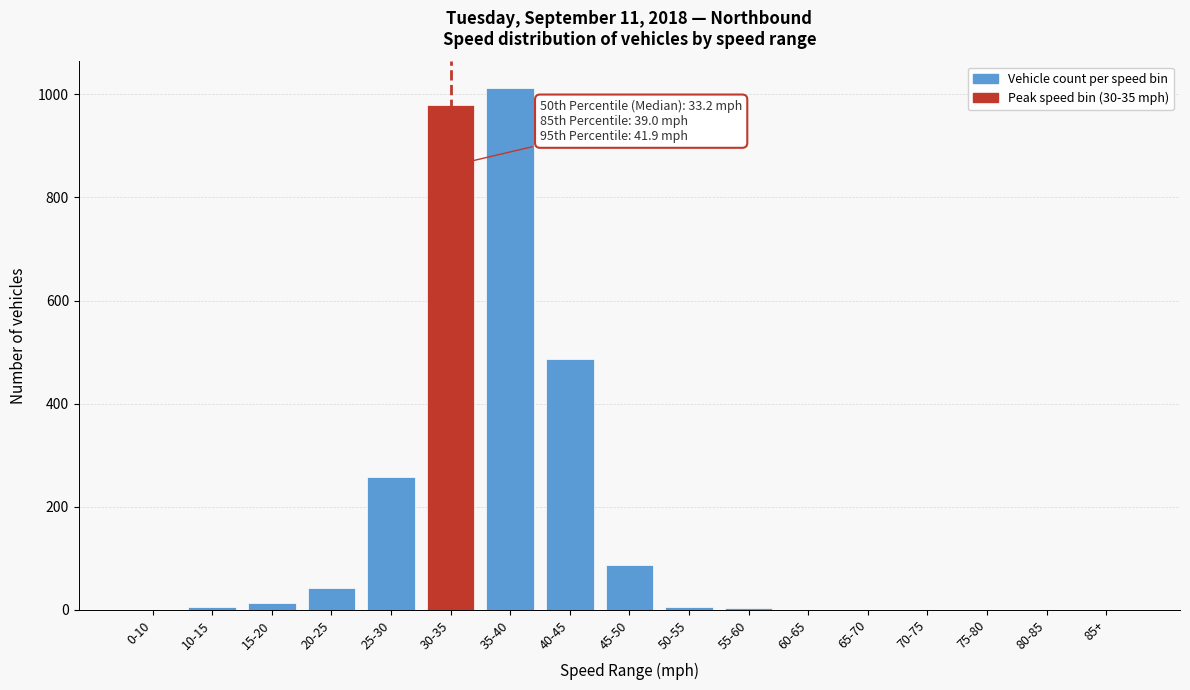

True or false: the data shows 1672 at 35-40.

False